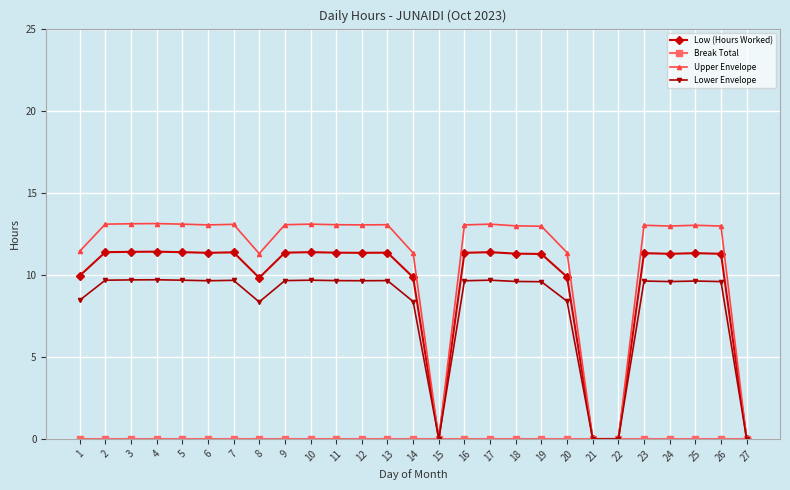

Is it true that Upper Envelope equals 0.0 at 21?

True